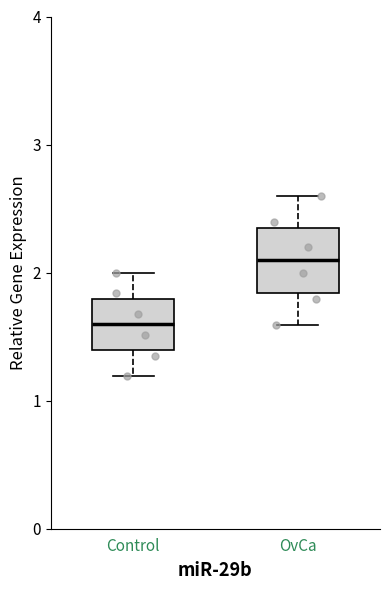

Where is the upper edge of the box for OvCa on the y-axis? The values are not printed on the chart, so give them approximately, as read against the axis.

2.3